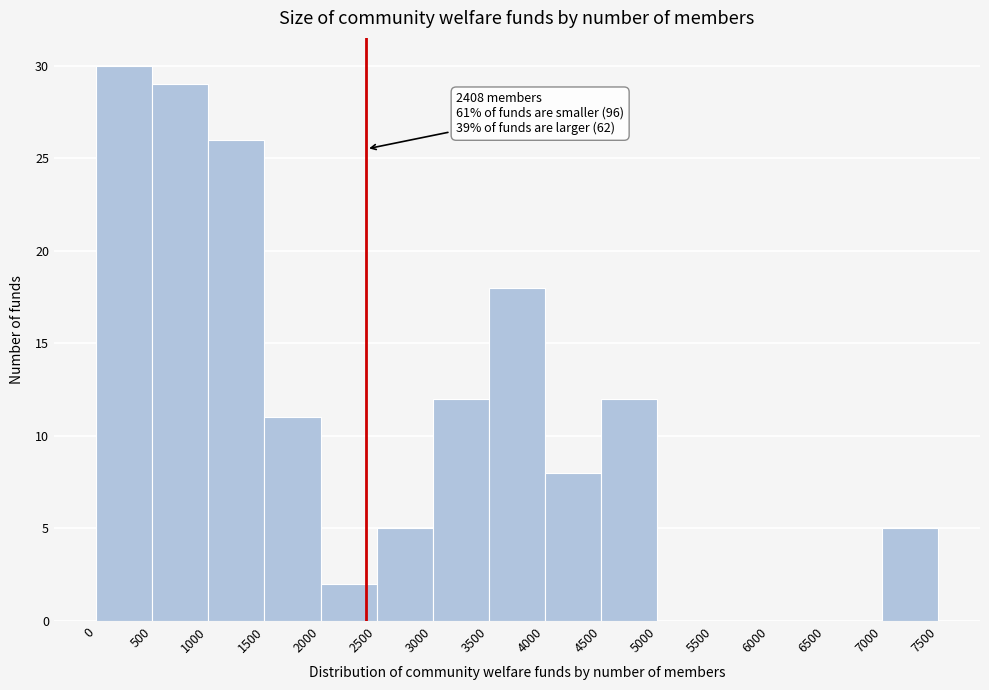

Which range on the x-axis has the tallest bar?

0 to 500